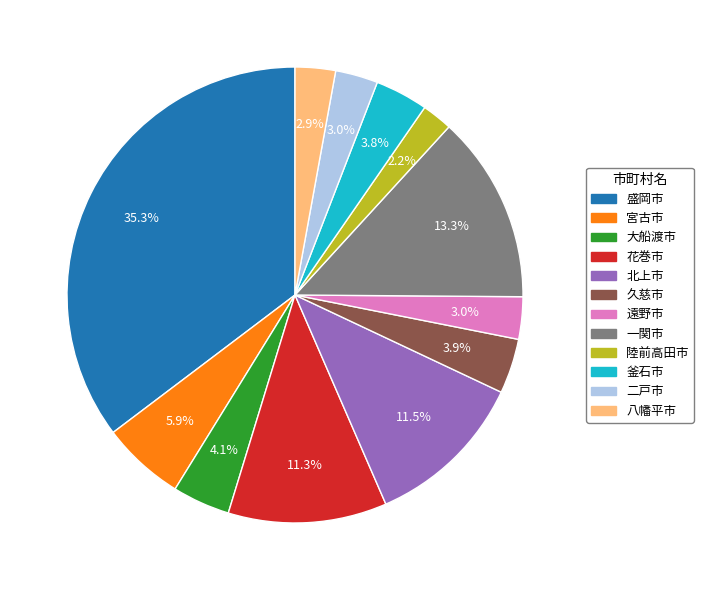

Is 陸前高田市 the majority of the pie?

No